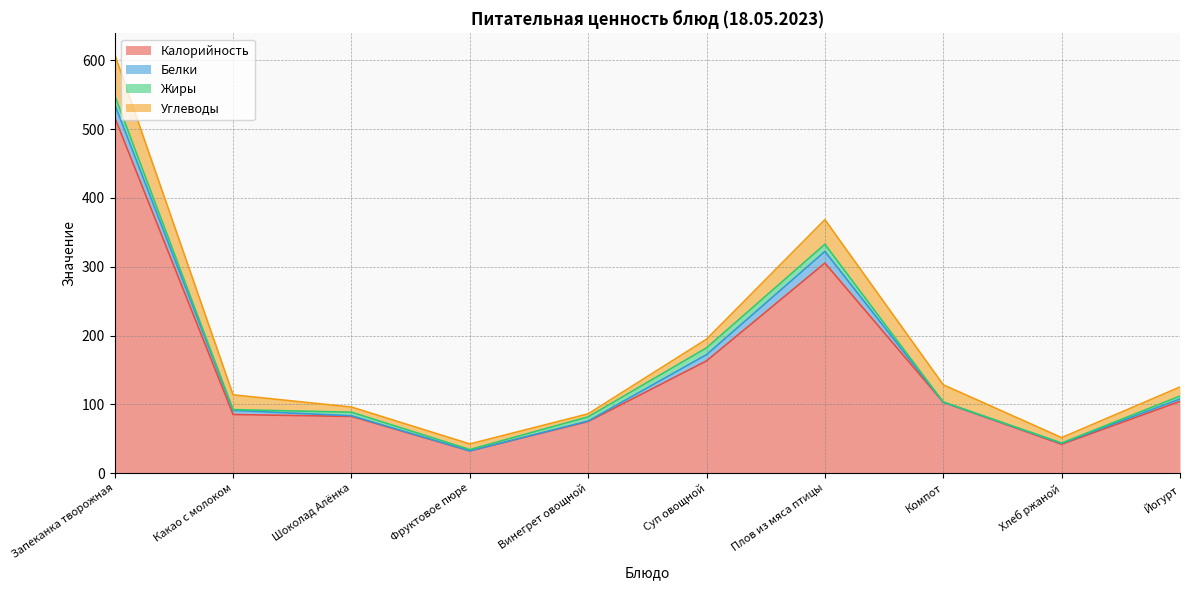

What is the label of the 7th point from the left?

Плов из мяса птицы